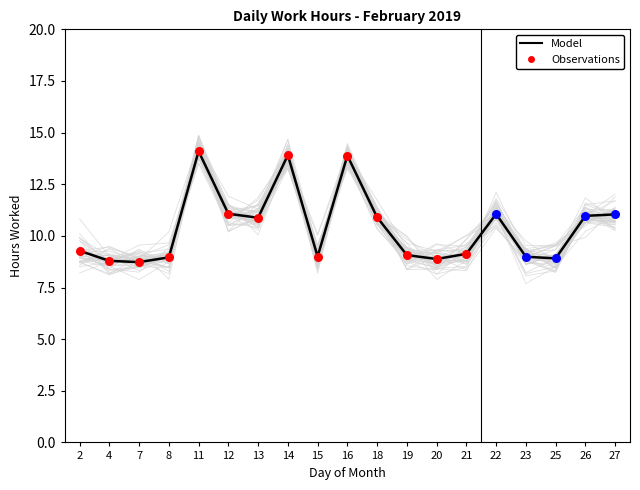

Approximately how many times larger is the value at 12 compared to 23?

1.2